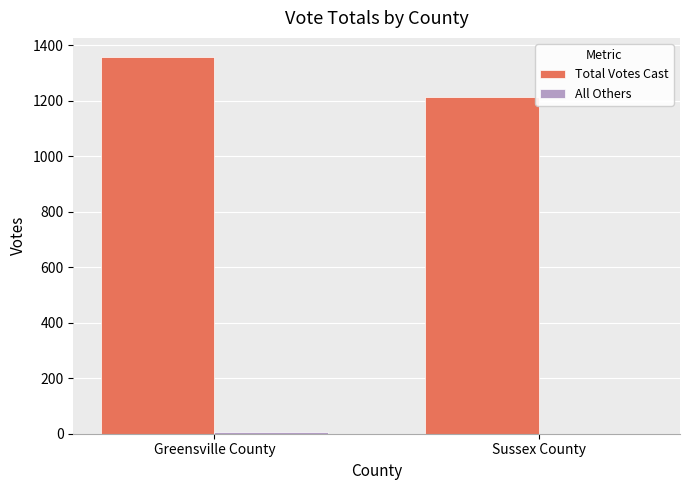

Which category has the highest value in the Total Votes Cast series?

Greensville County